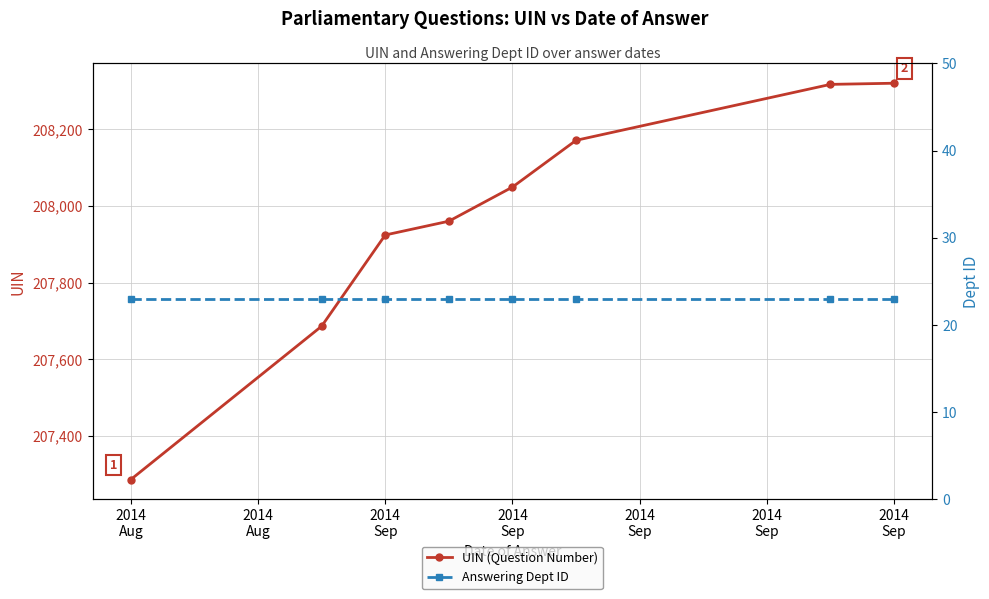

What is the average value of the Answering Dept ID series?

23